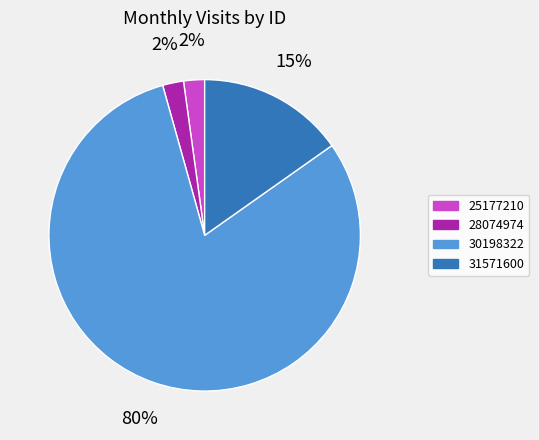

Does 25177210 represent more than half of the total?

No